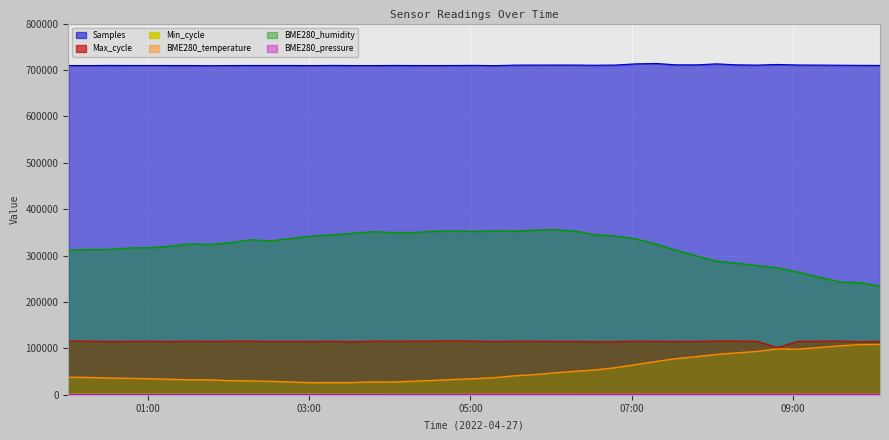

What is the difference between the maximum and second lowest values in the BME280_humidity series?

114000.0